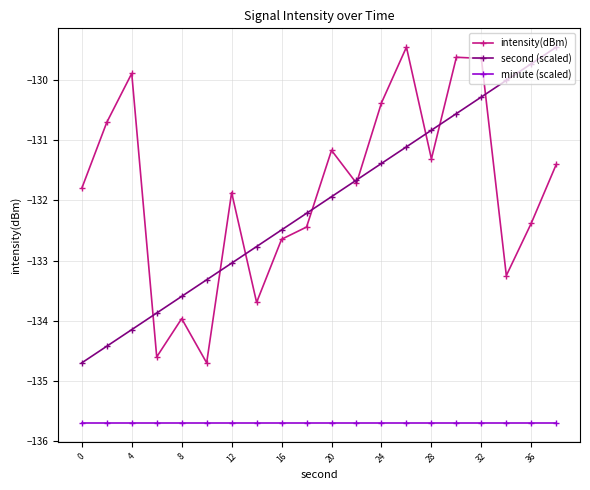

True or false: second (scaled) has more than 0 interior local peaks.

False